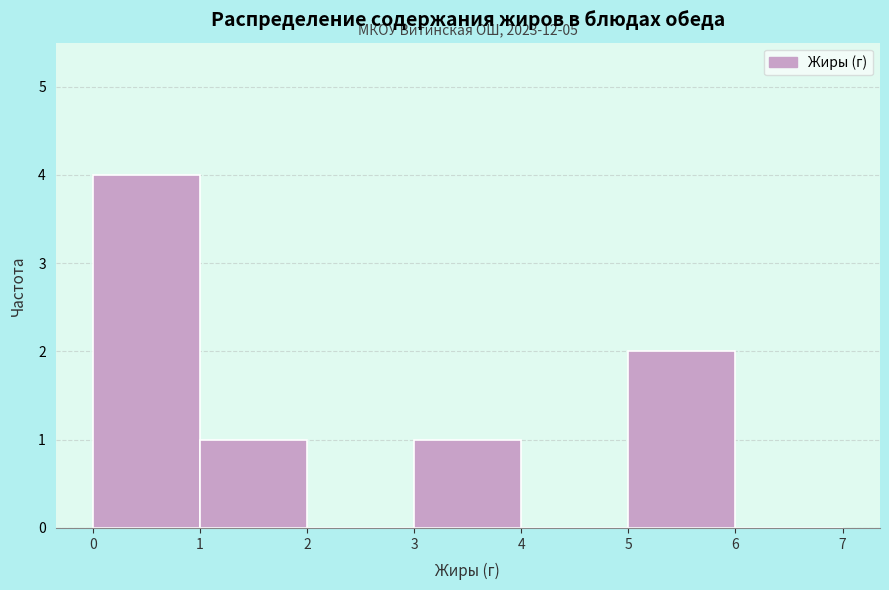

Which range on the x-axis has the tallest bar?

0 to 1